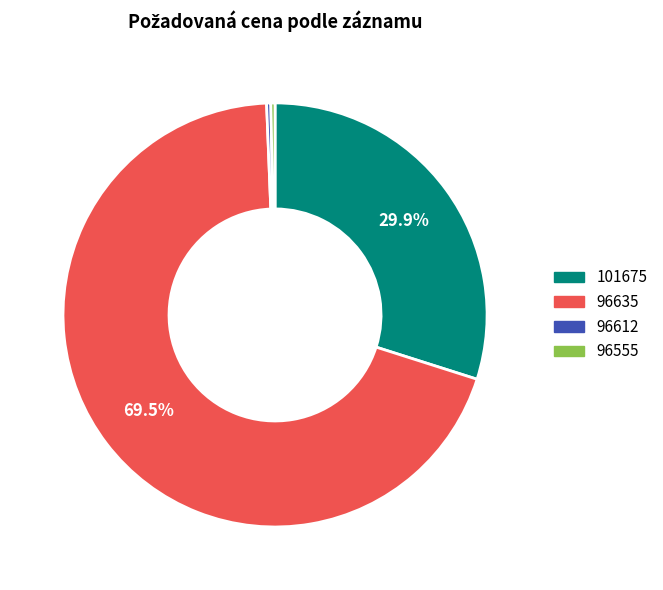

Is 101675 the majority of the pie?

No